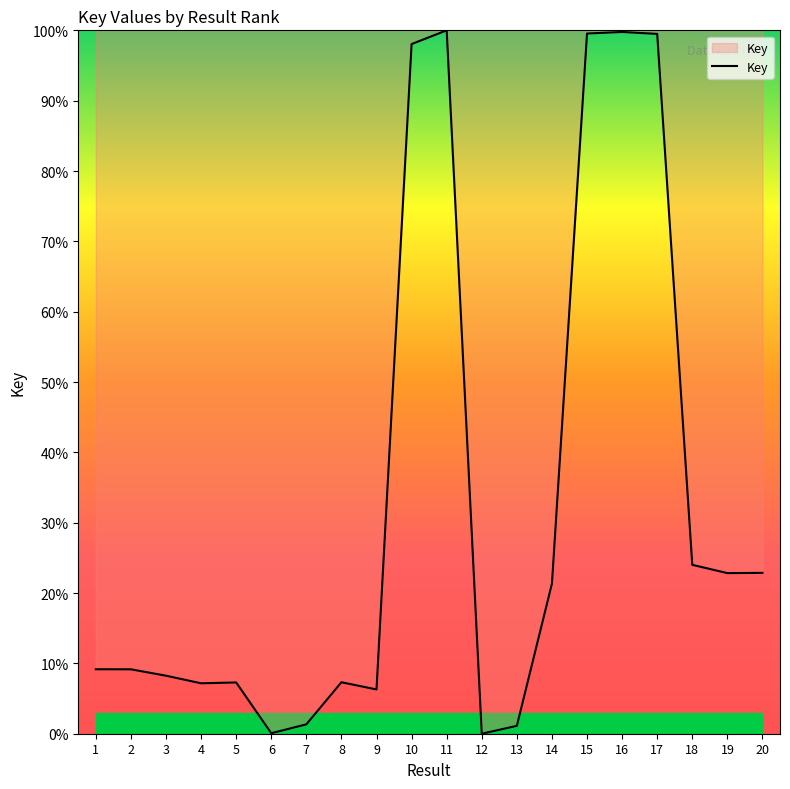

How many lines are shown in the chart?

1